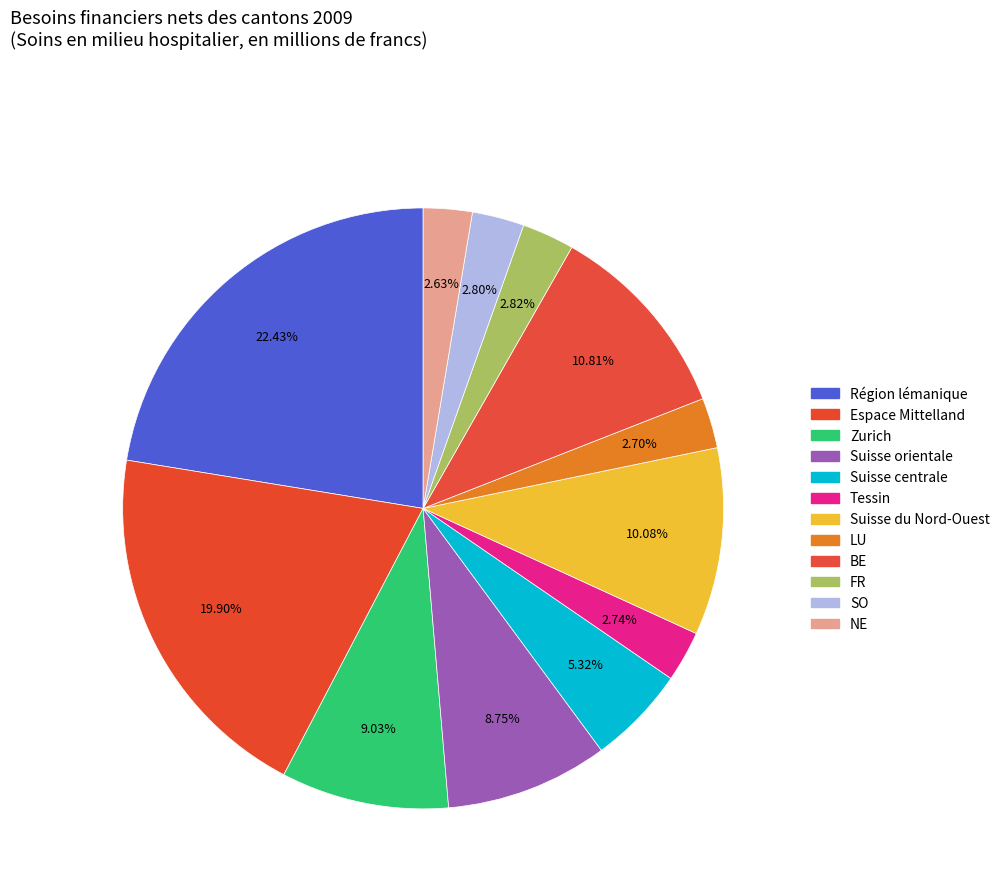

Count the number of slices in the pie.

12